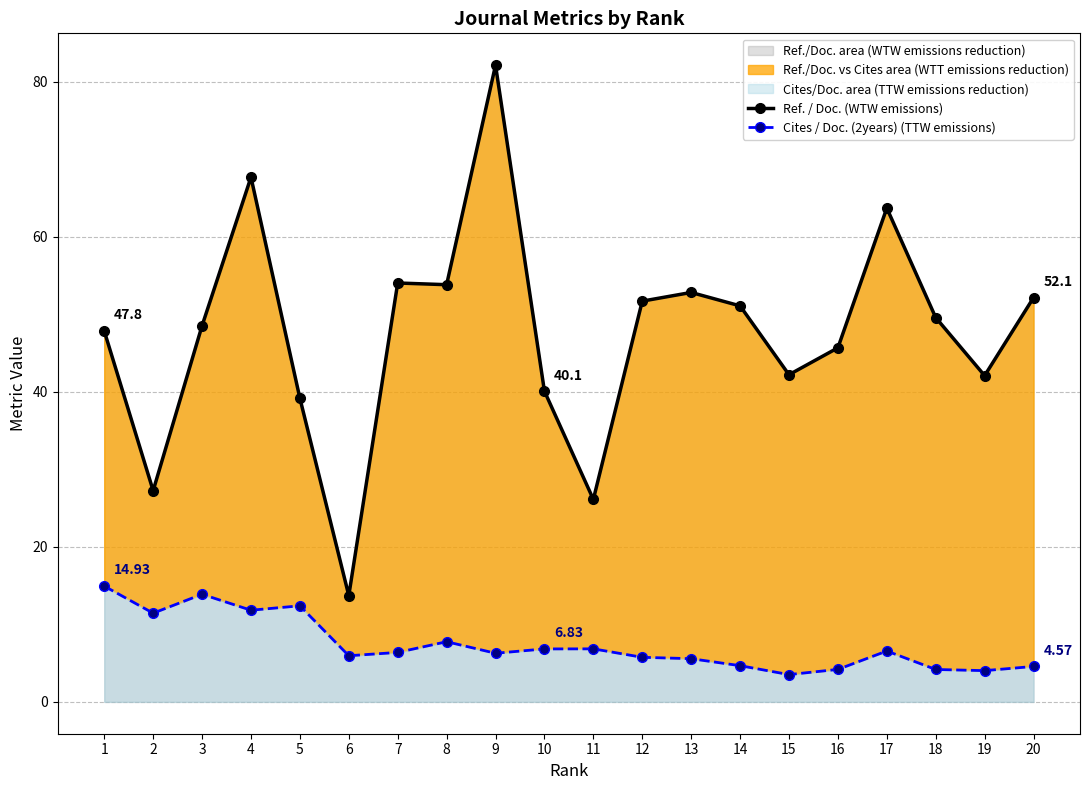

True or false: Cites / Doc. (2years) (TTW emissions) has more than 0 points higher than both neighbors.

True